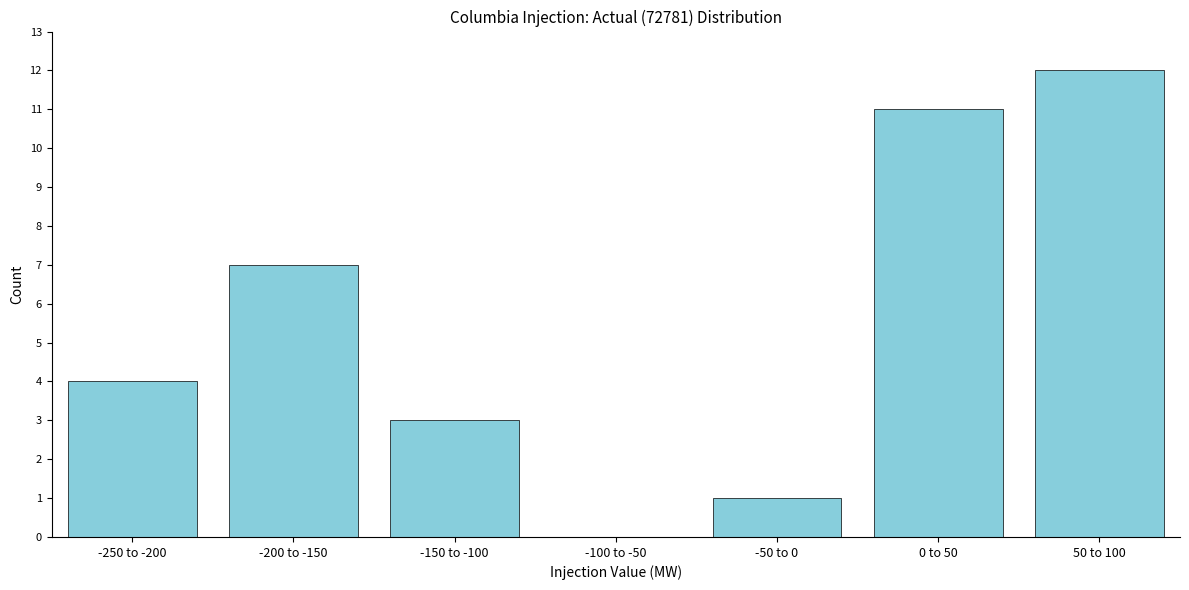

Reading left to right, list all the values displayed in this chart.

-250 to -200=4	-200 to -150=7	-150 to -100=3	-100 to -50=0	-50 to 0=1	0 to 50=11	50 to 100=12